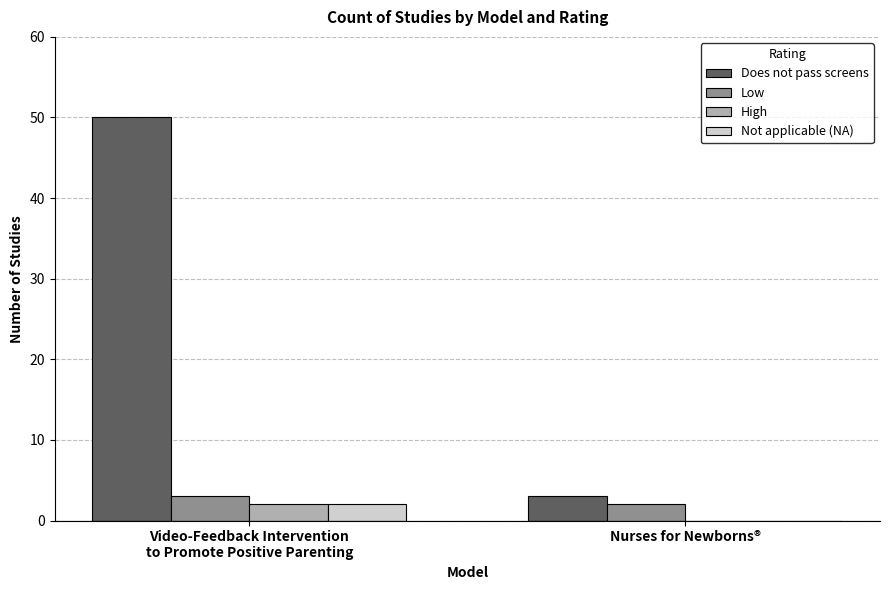

Which series has the largest total across all categories?

Does not pass screens